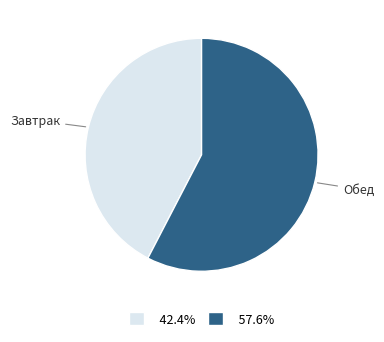

Is there a majority slice in this chart?

Yes